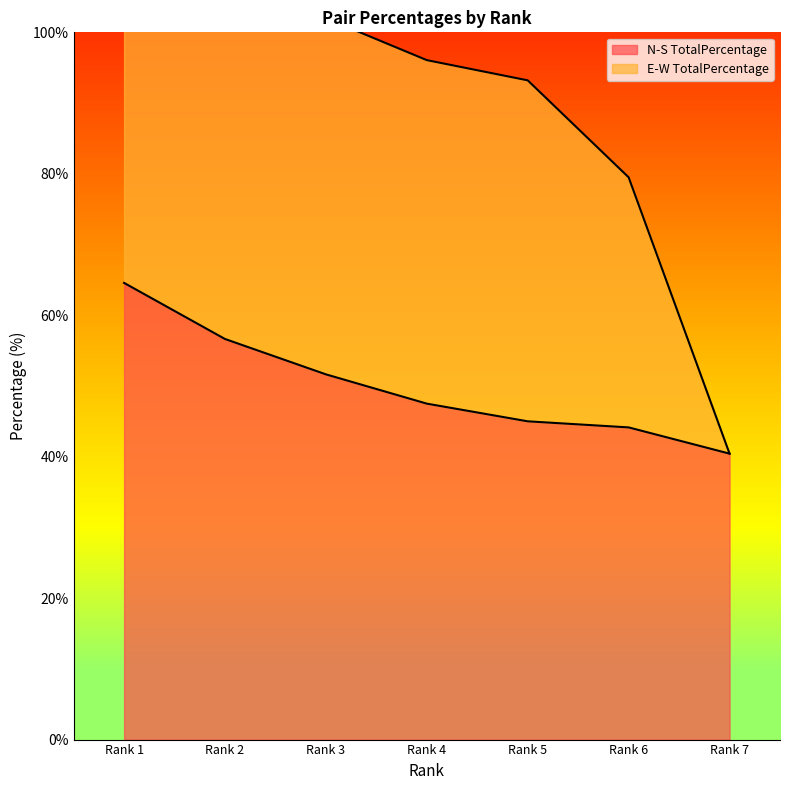

What is the difference between the maximum and minimum values?

24.1